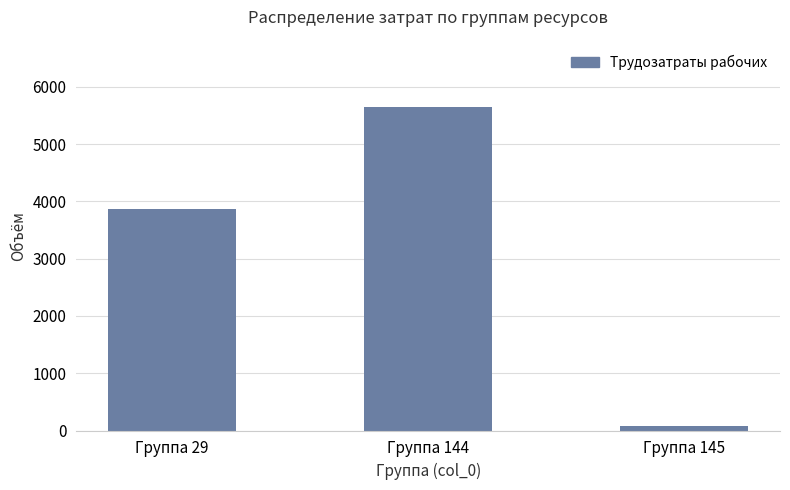

What is the difference between the second highest and minimum values?

3786.8